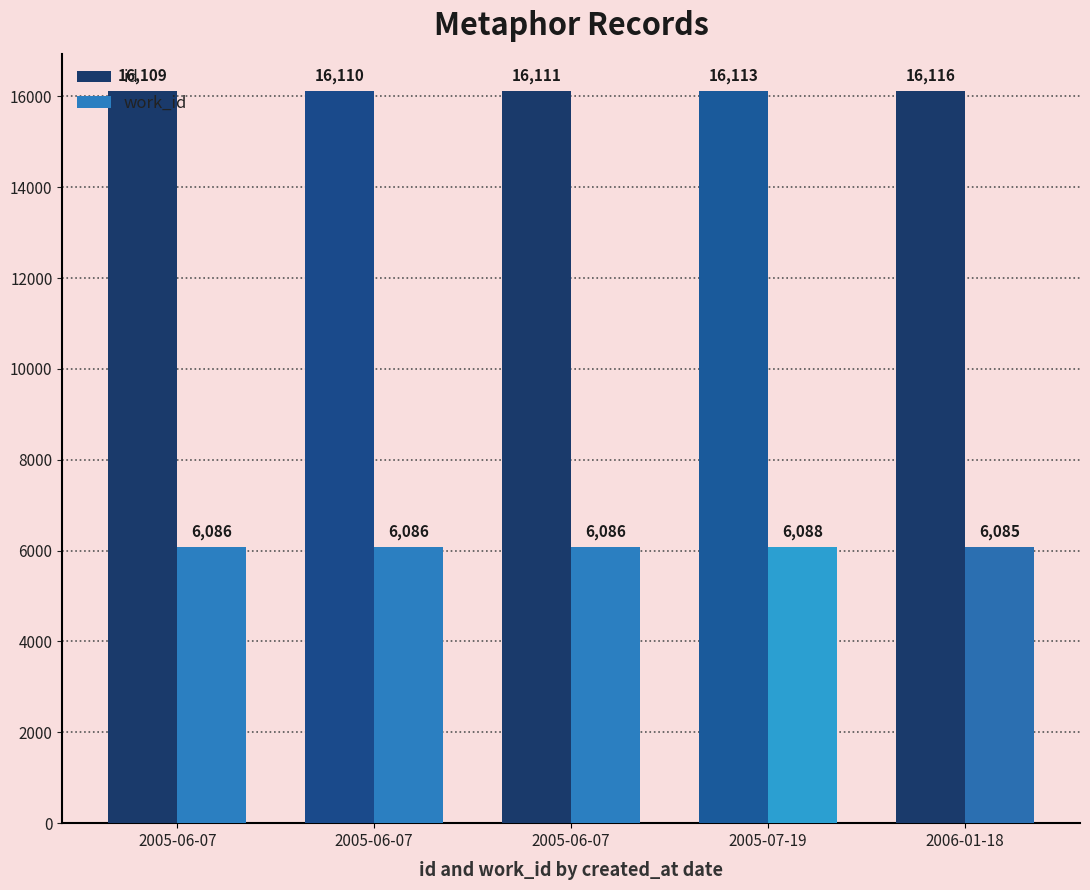

What are all the series names shown in the legend?

id, work_id